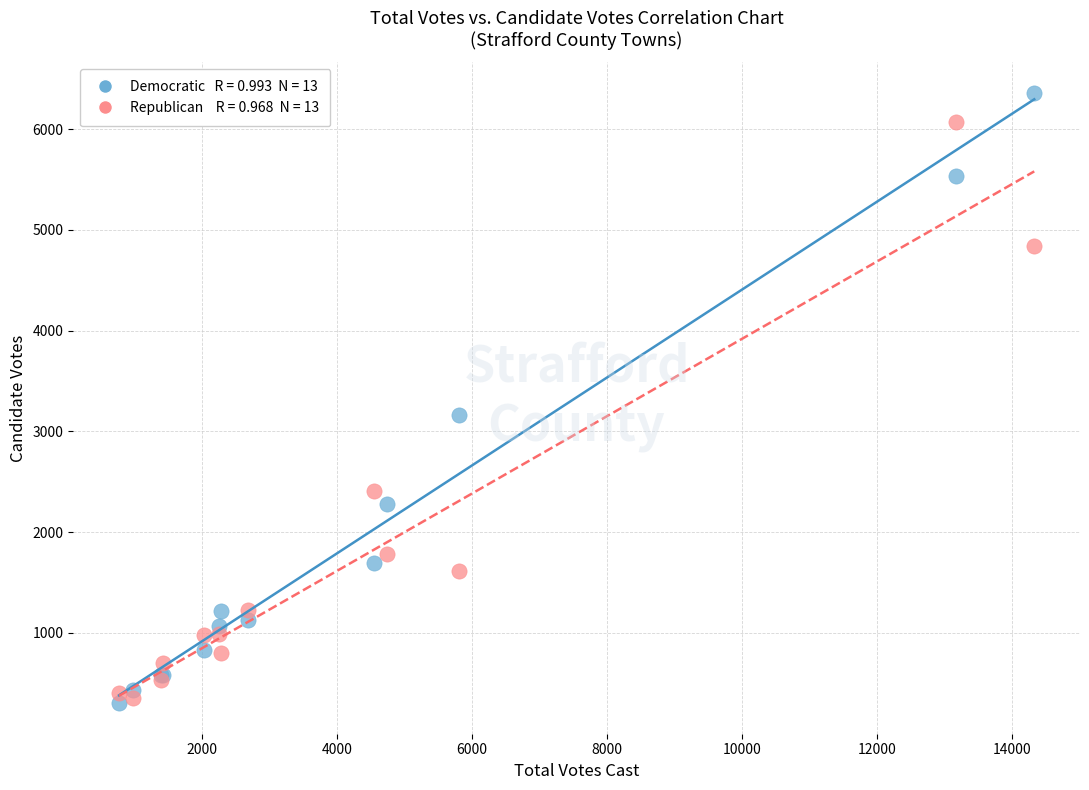

Across all series, what Y value is closest to 3331?

3164